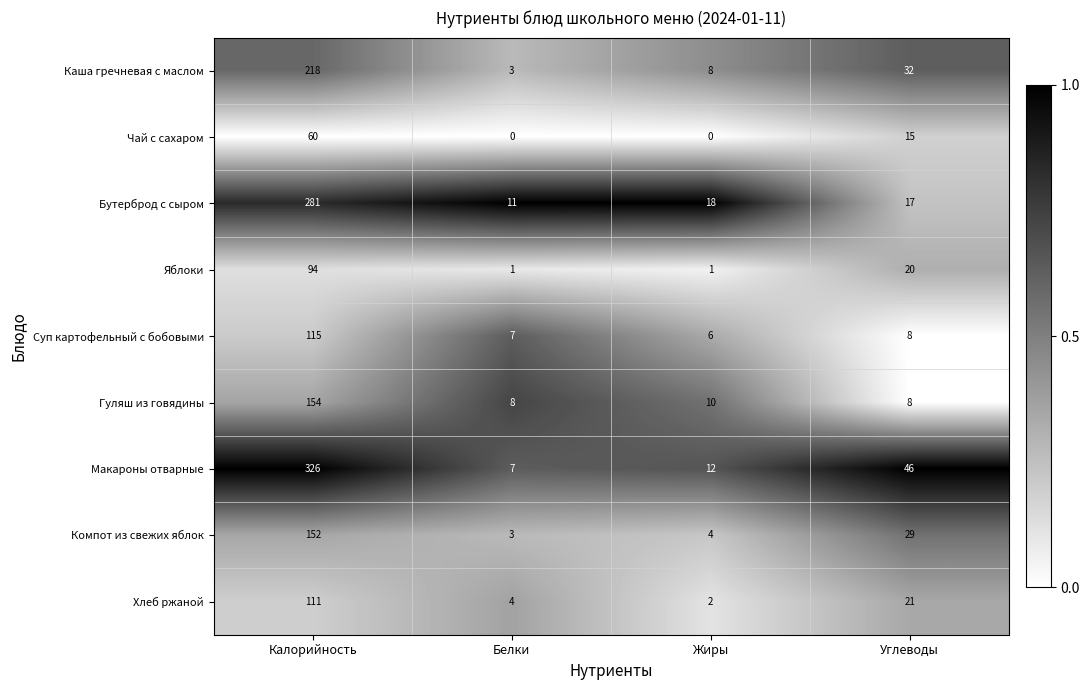

What is the sum of all Бутерброд с сыром values?

327